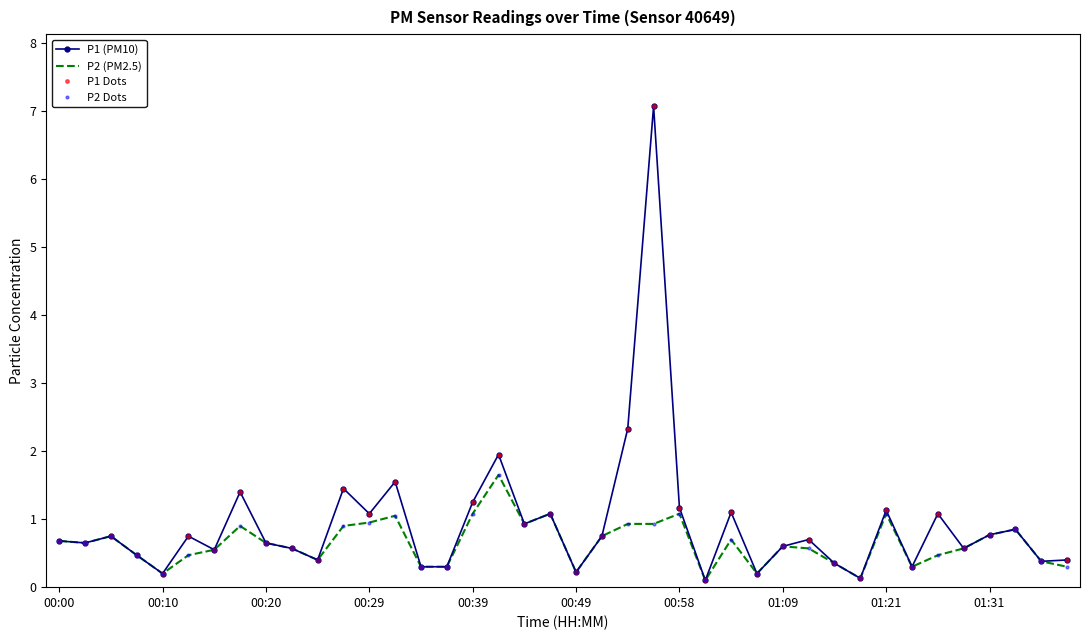

What are all the series names shown in the legend?

P1 (PM10), P2 (PM2.5), P1 Dots, P2 Dots